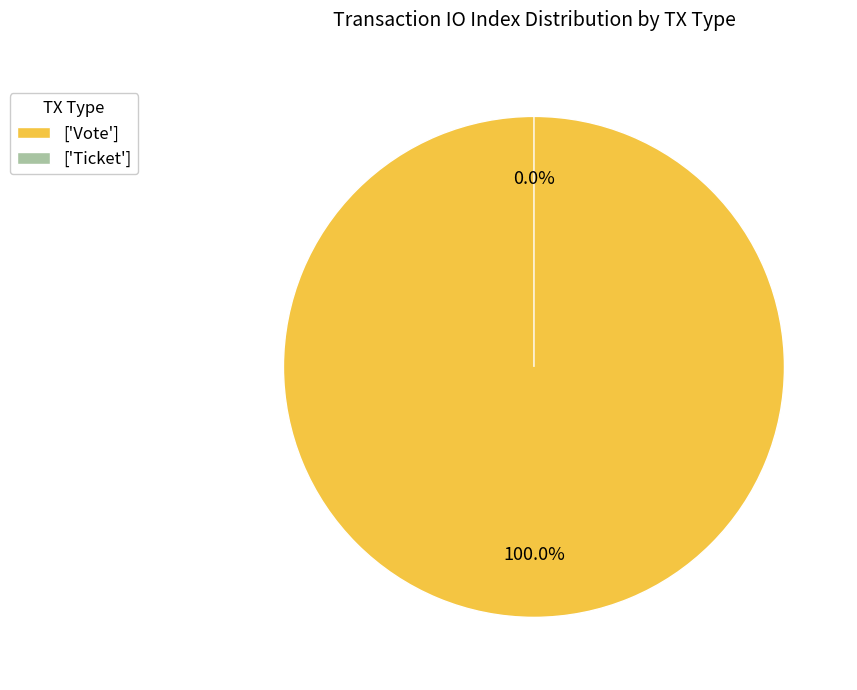

How many slices are in this pie chart?

2